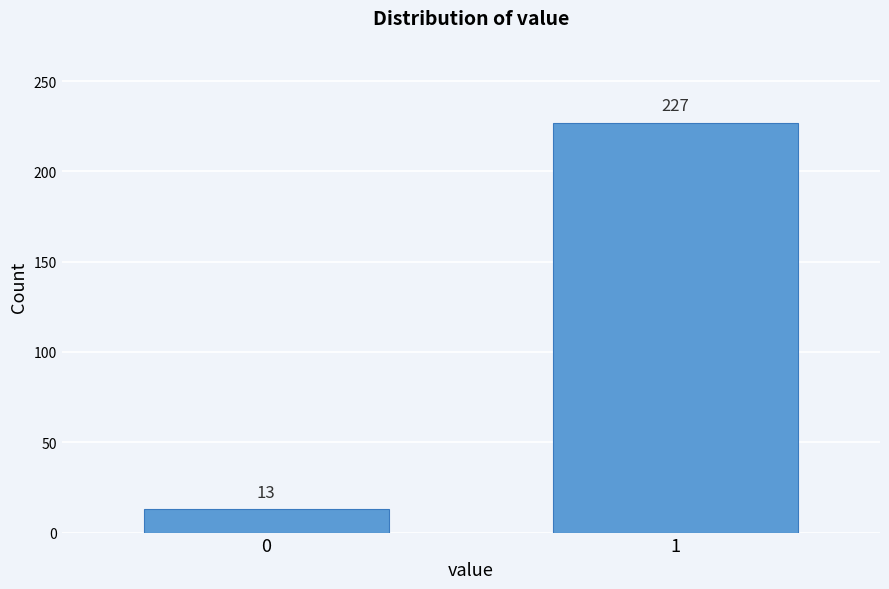

Reading left to right, extract all data points from this chart.

0=13	1=227